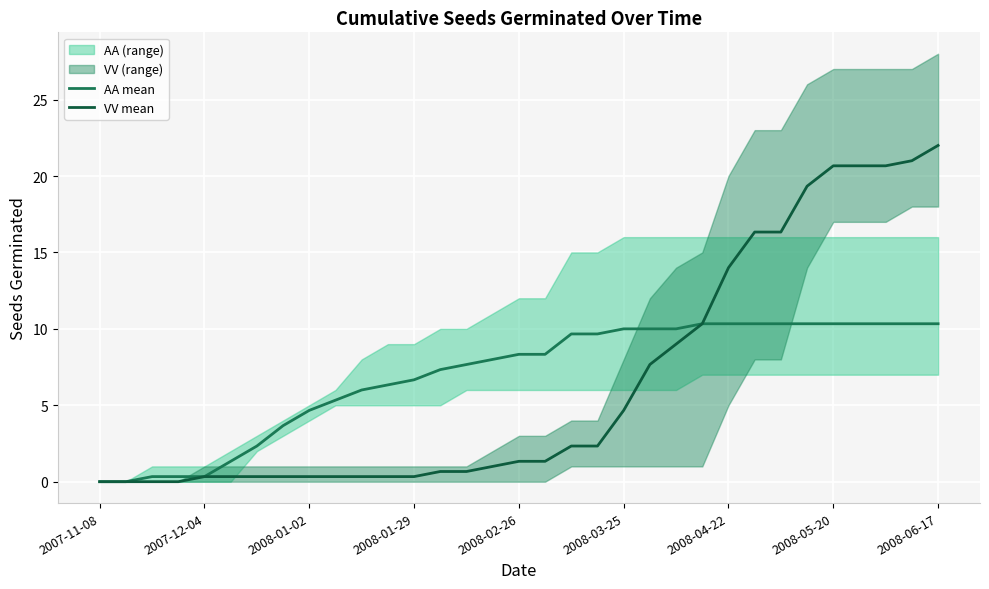

Does the chart display data point markers on the line(s)?

No